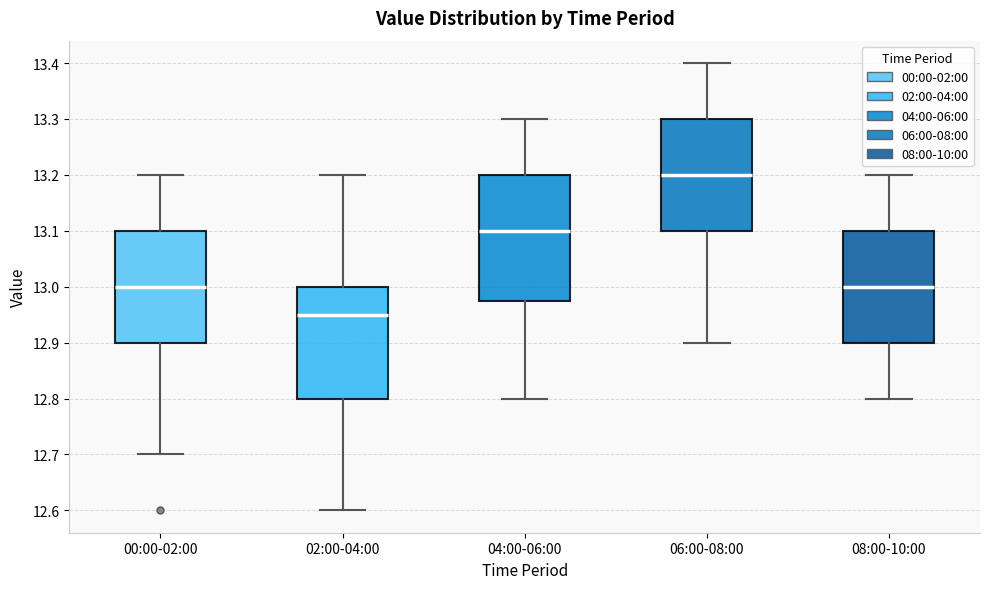

Which box is the tallest, from its lower edge to its upper edge?

04:00-06:00